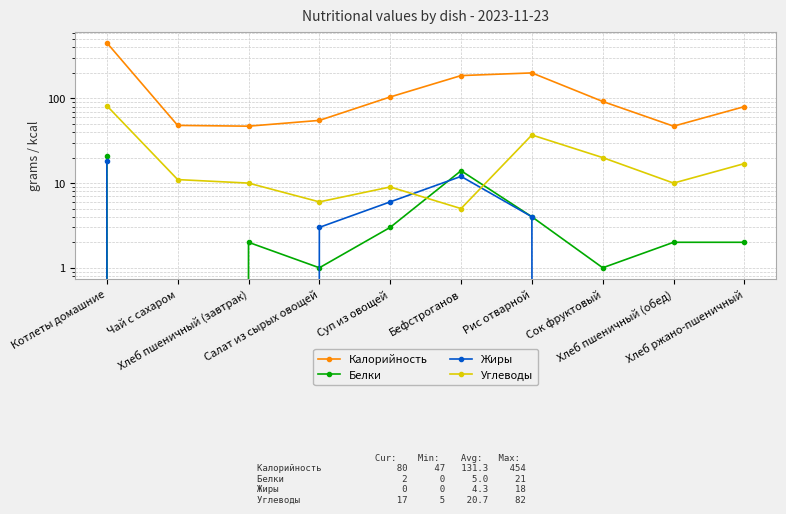

Rank the series by their maximum value, from highest to lowest.

Калорийность, Углеводы, Белки, Жиры